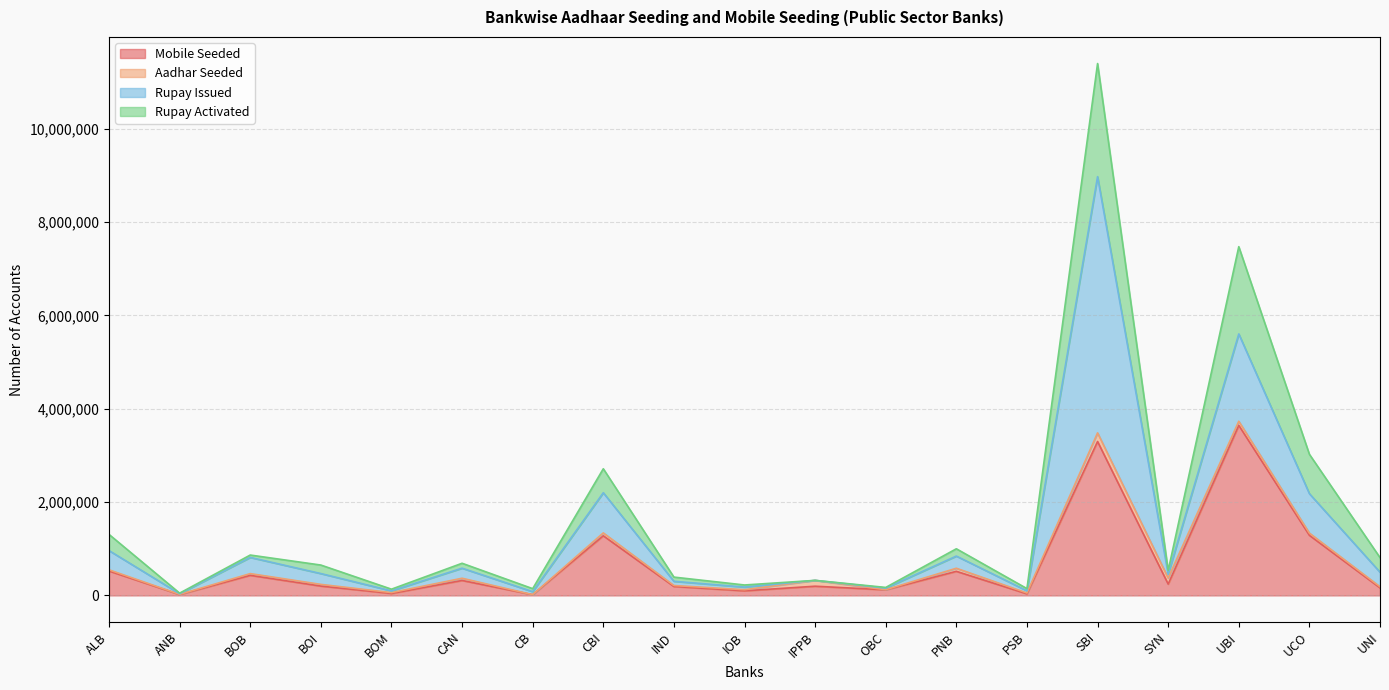

Which category has the highest value across all series?

SBI